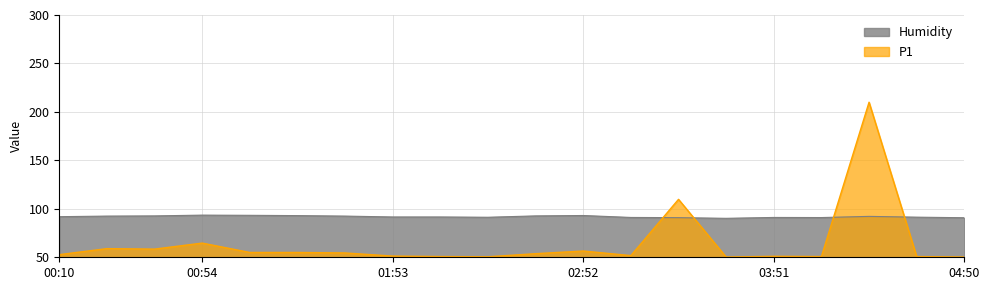

Is it true that P1 equals 53.7 at 02:37?

True